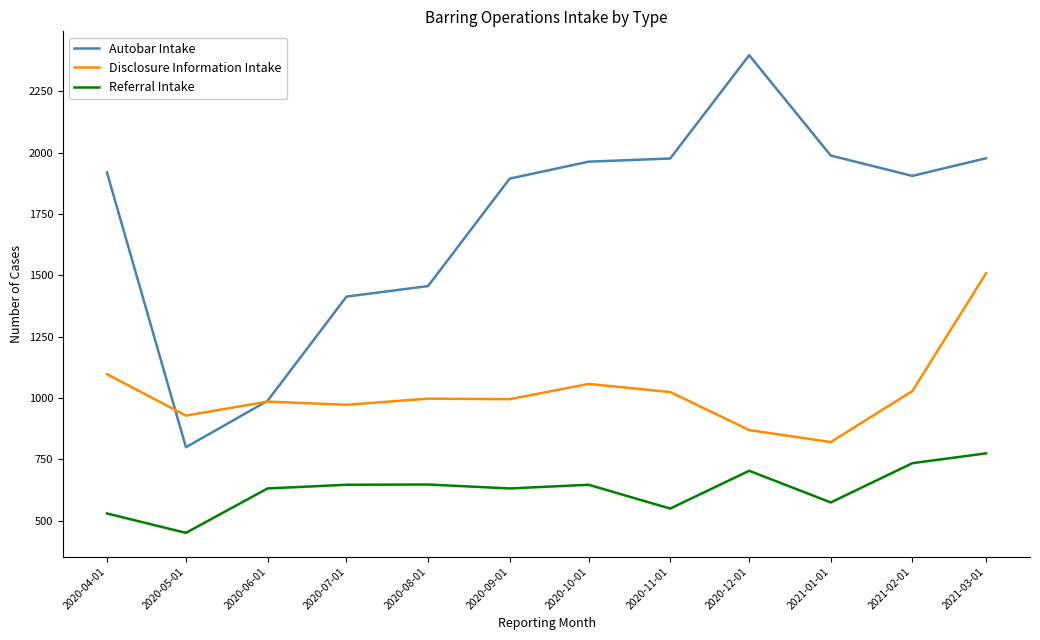

In Referral Intake, how many points are lower than both neighbors (excluding endpoints)?

4